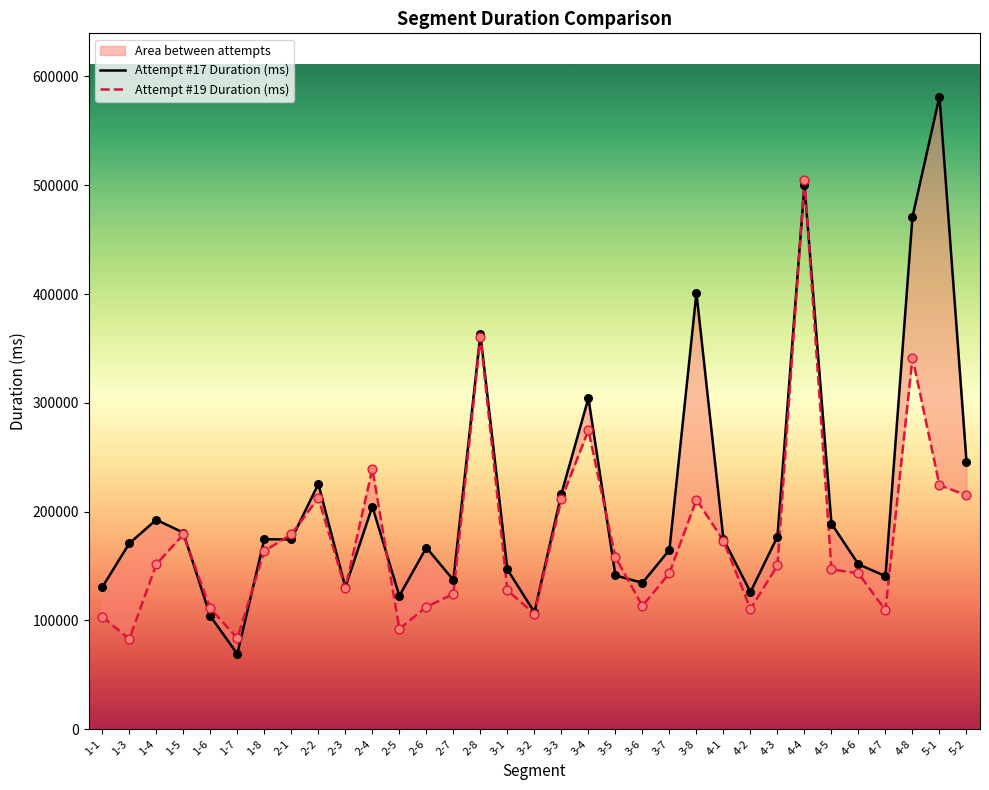

What are all the series names shown in the legend?

Attempt #17 Duration (ms), Attempt #19 Duration (ms)